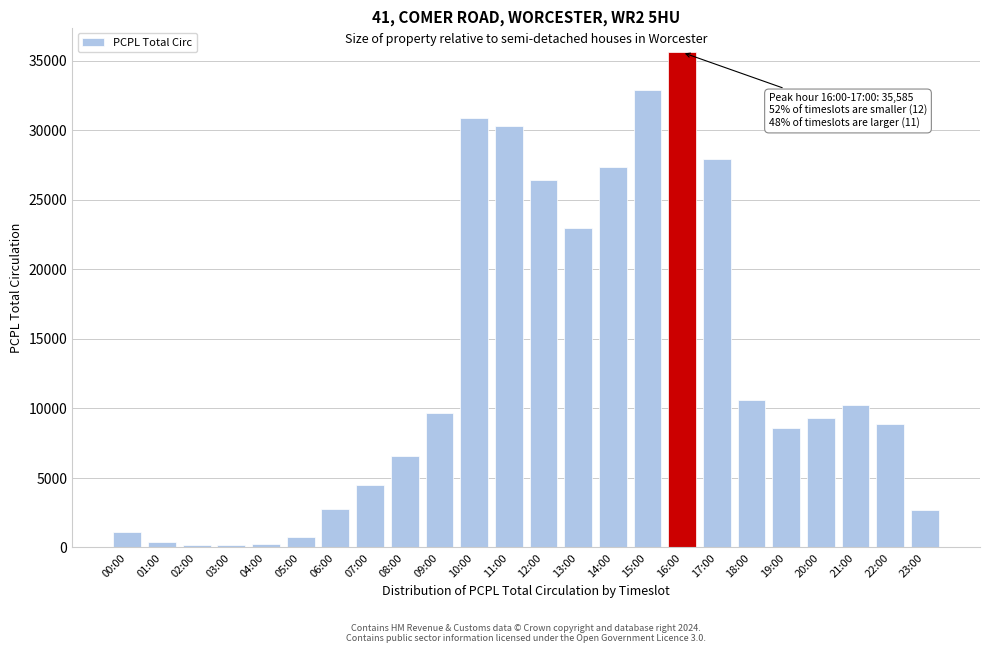

Which has a higher value, 17:00 or 13:00?

17:00